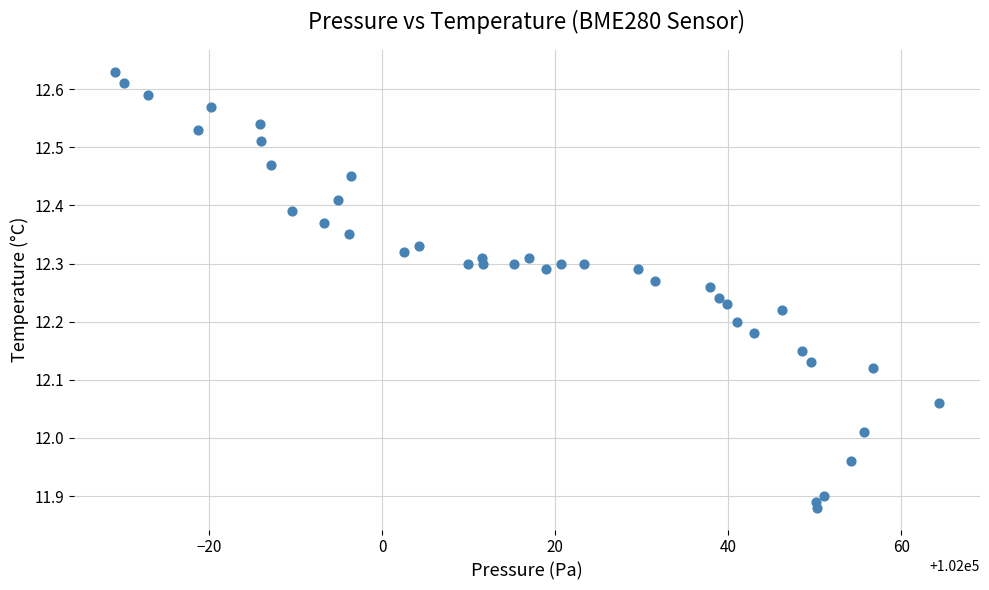

What is the range of X values (max minus min)?

95.2